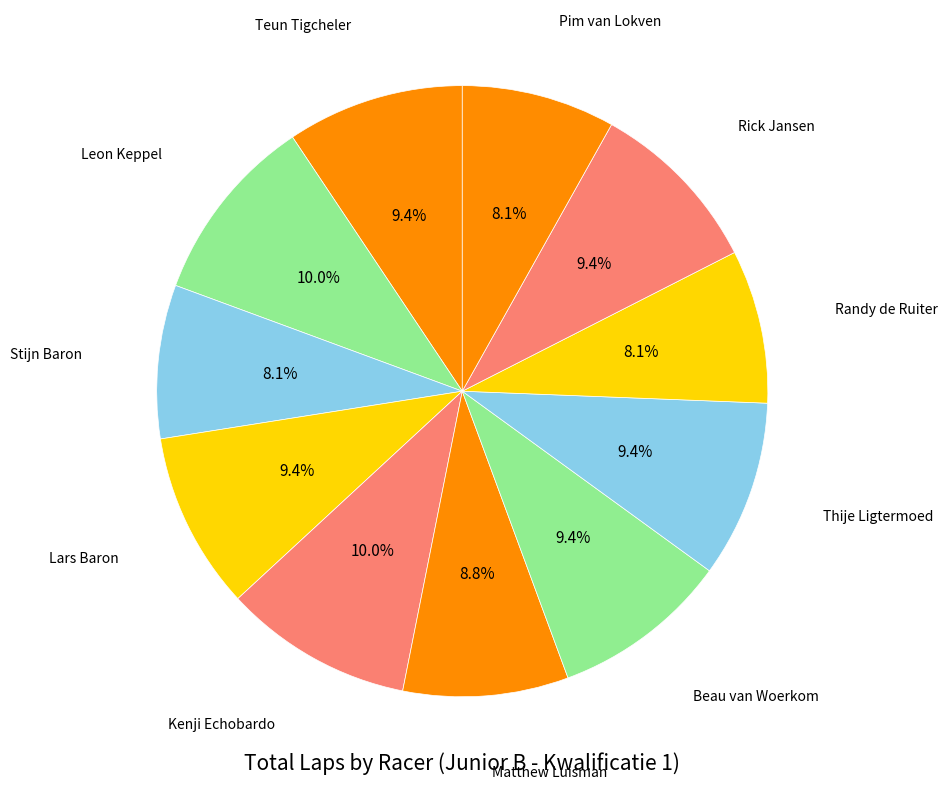

How many slices are in this pie chart?

11